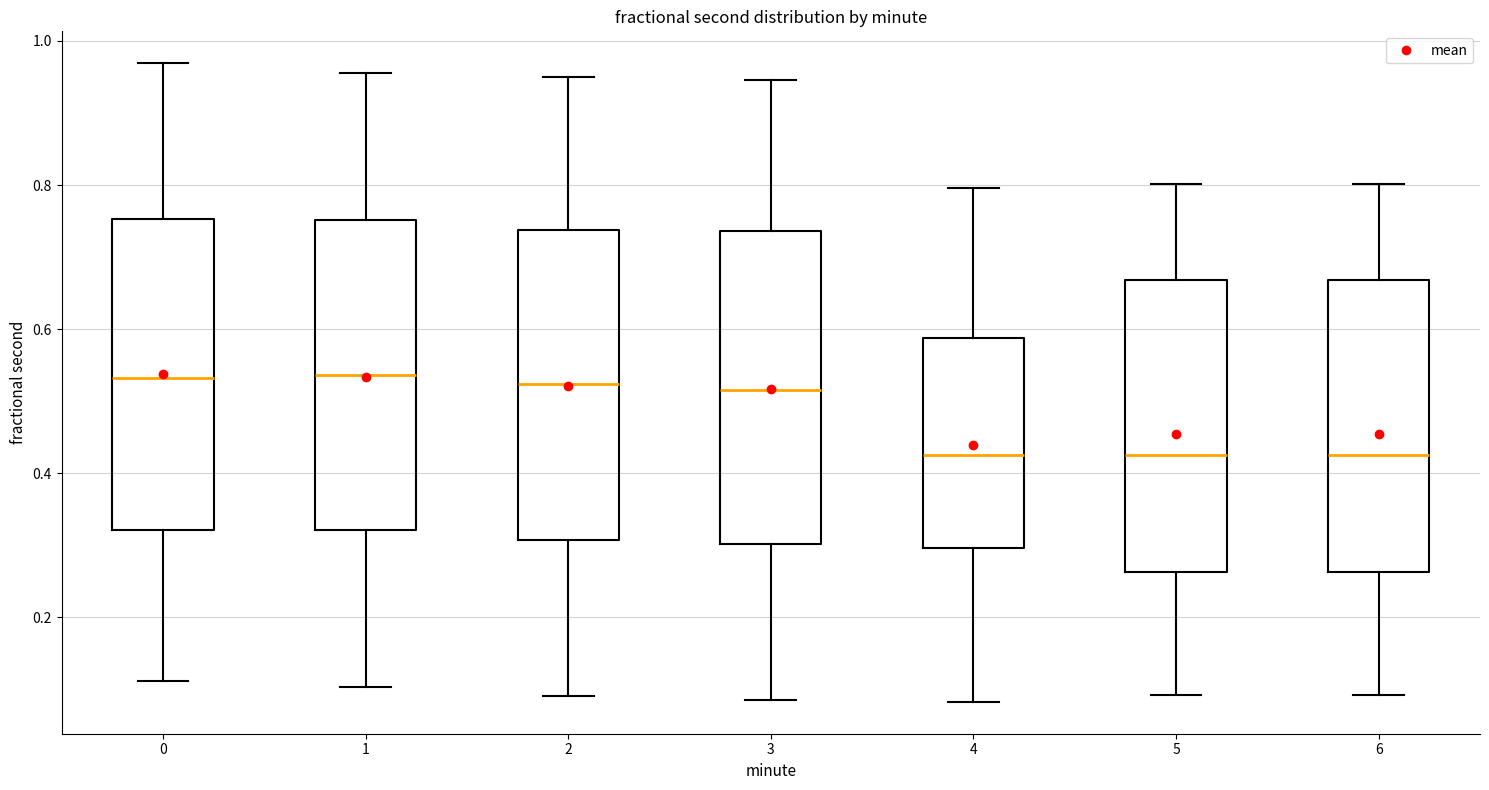

Reading left to right, read every box against the y-axis: the position of its median line, the range the box covers, and the ends of its whiskers. The values are not printed on the chart, so give them approximately, as read against the axis.

0: median 0.54, box 0.32 to 0.76, whiskers 0.12 to 0.96
1: median 0.54, box 0.32 to 0.76, whiskers 0.10 to 0.96
2: median 0.52, box 0.30 to 0.74, whiskers 0.10 to 0.94
3: median 0.52, box 0.30 to 0.74, whiskers 0.08 to 0.94
4: median 0.42, box 0.30 to 0.58, whiskers 0.08 to 0.80
5: median 0.42, box 0.26 to 0.66, whiskers 0.10 to 0.80
6: median 0.42, box 0.26 to 0.66, whiskers 0.10 to 0.80